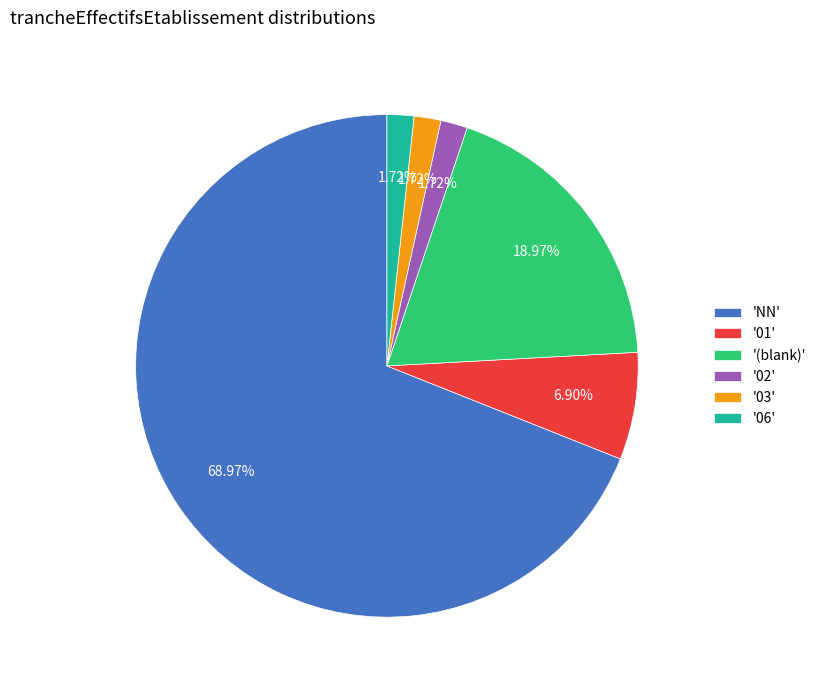

What is the majority slice?

'NN'